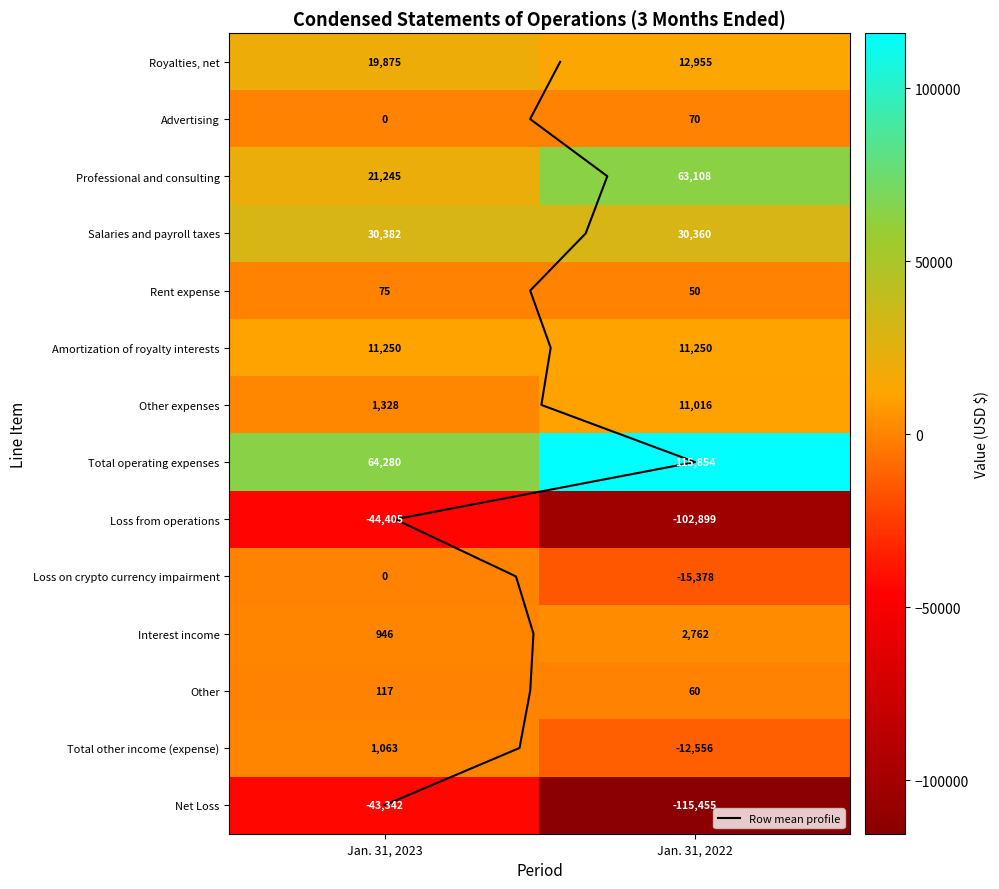

Which label corresponds to the largest value in the chart?

Jan. 31, 2022